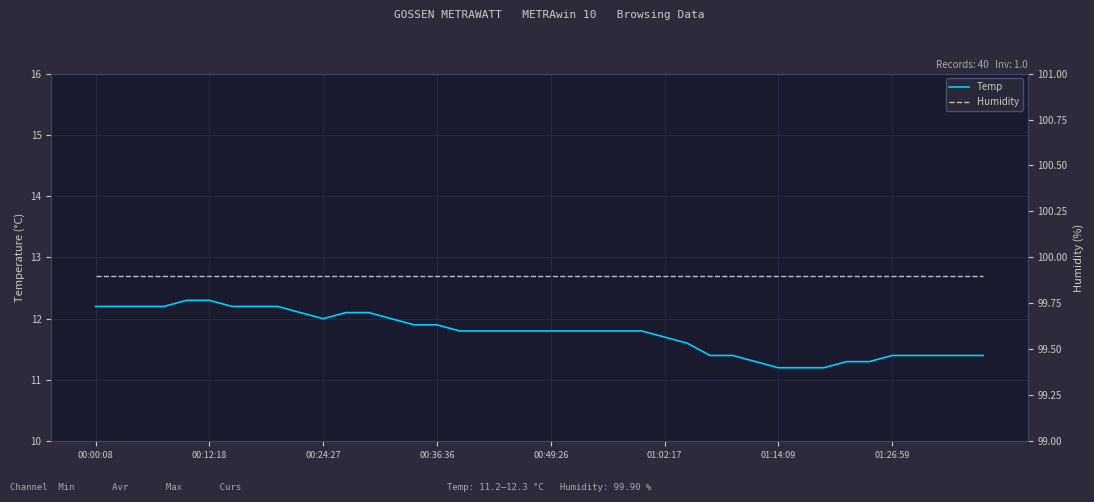

List the series in order of their overall mean, lowest first.

Temp, Humidity